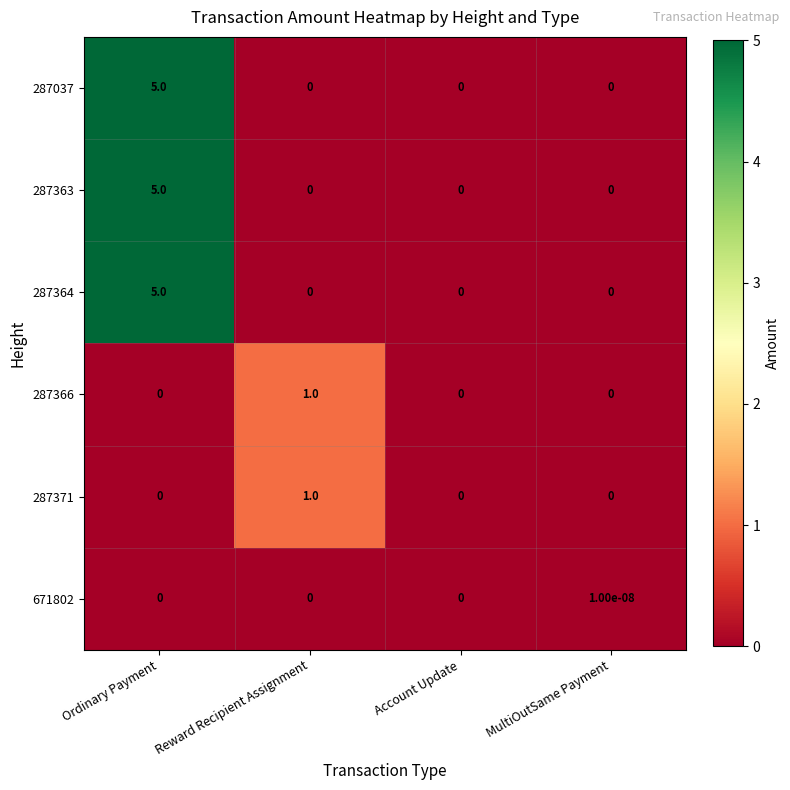

Which label corresponds to the largest value in the chart?

Ordinary Payment